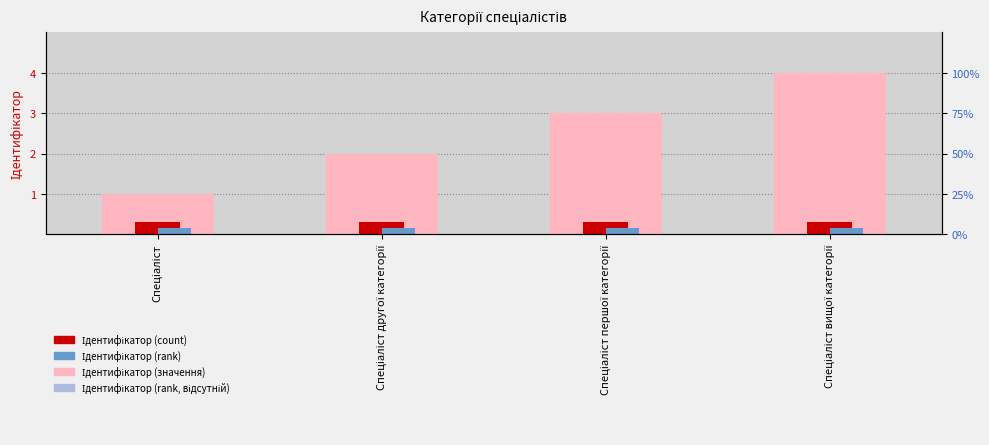

How many Ідентифікатор (значення) values are between 2 and 4?

3